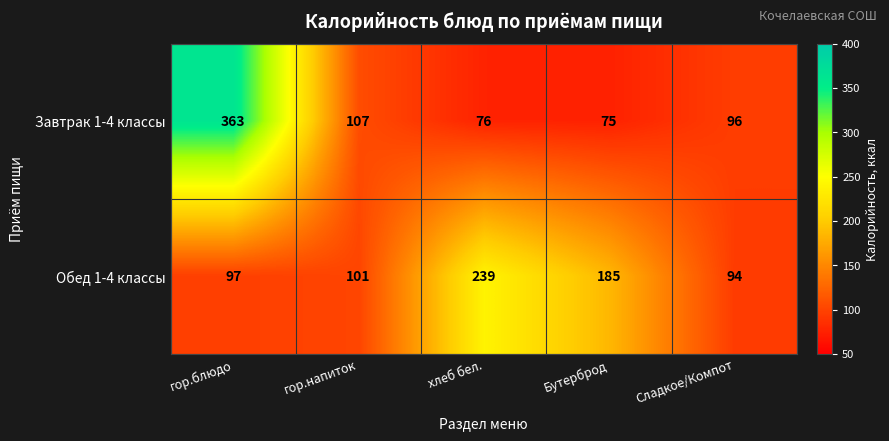

Rank the series by their average value, from highest to lowest.

Завтрак 1-4 классы, Обед 1-4 классы